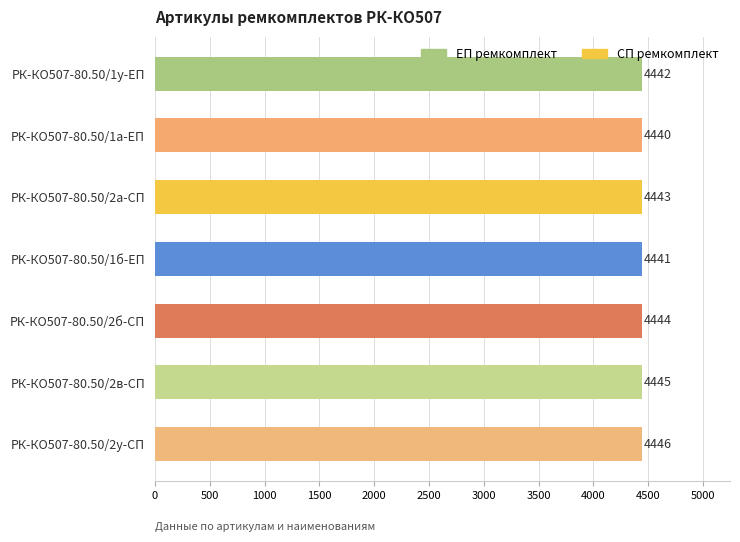

Between РК-КО507-80.50/1а-ЕП and РК-КО507-80.50/2б-СП, which is larger?

РК-КО507-80.50/2б-СП